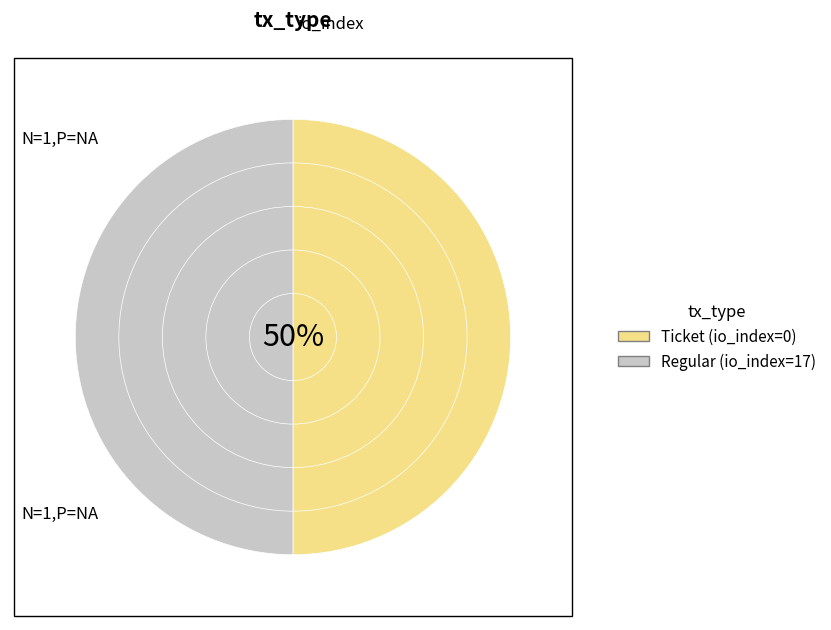

Between Regular and Ticket, which is larger?

Regular